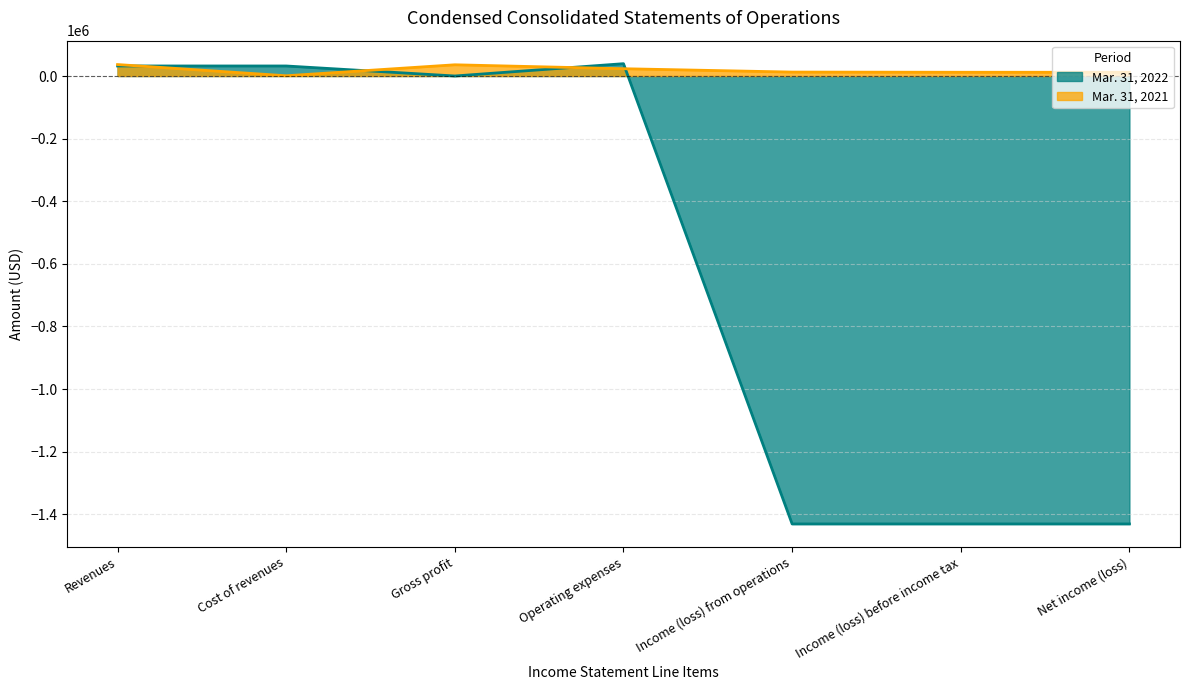

What is the value of the Mar. 31, 2022 point at the 2nd from the left?

32012